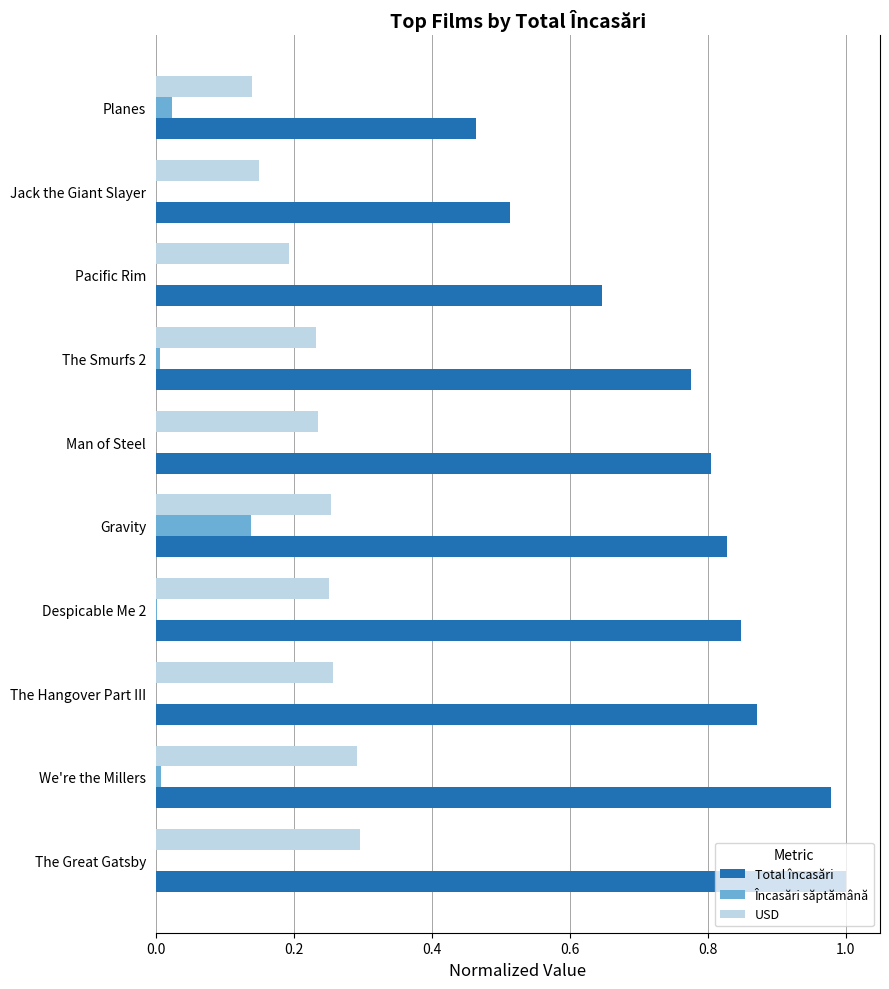

Which series has the largest total across all categories?

Total încasări